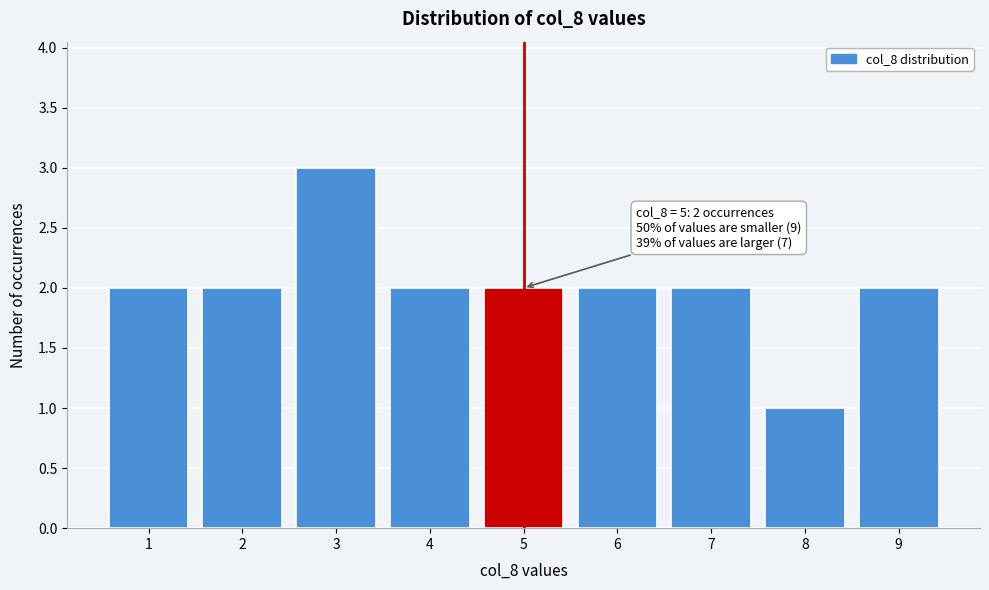

Which range on the x-axis has the tallest bar?

2.5 to 3.5